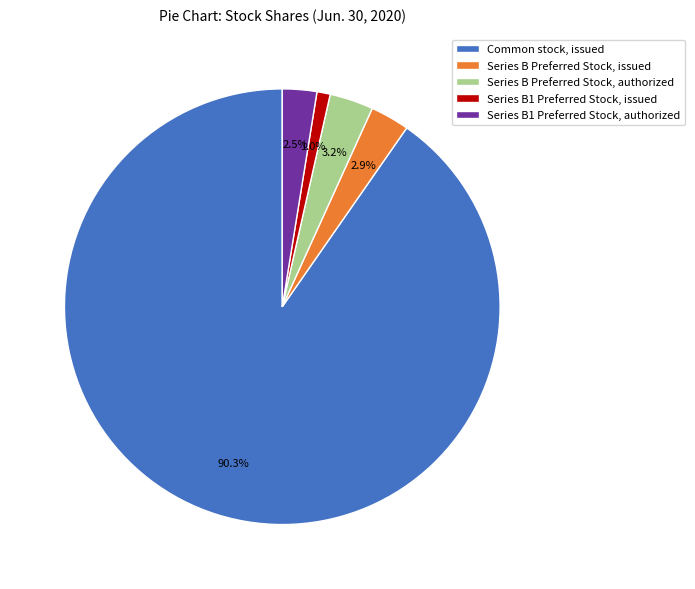

Which slice is the largest?

Common stock, issued